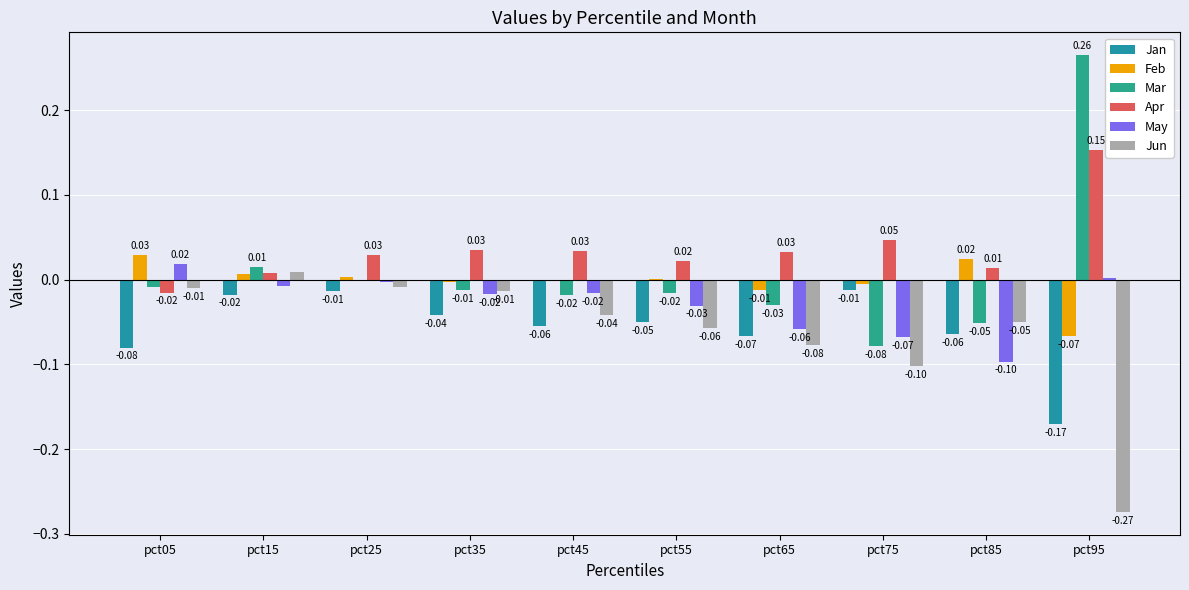

Are the bars horizontal?

No